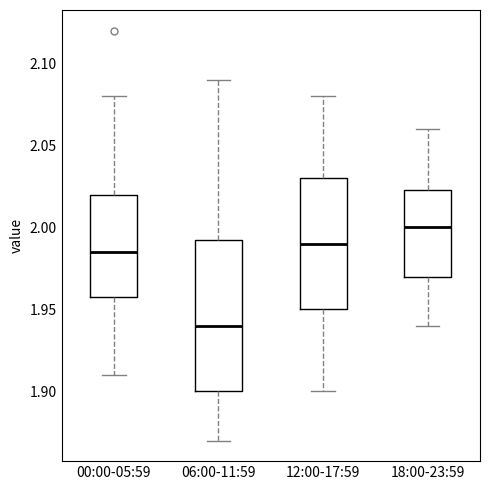

Where does the lower whisker of the box for 06:00-11:59 end on the y-axis? The values are not printed on the chart, so give them approximately, as read against the axis.

1.870